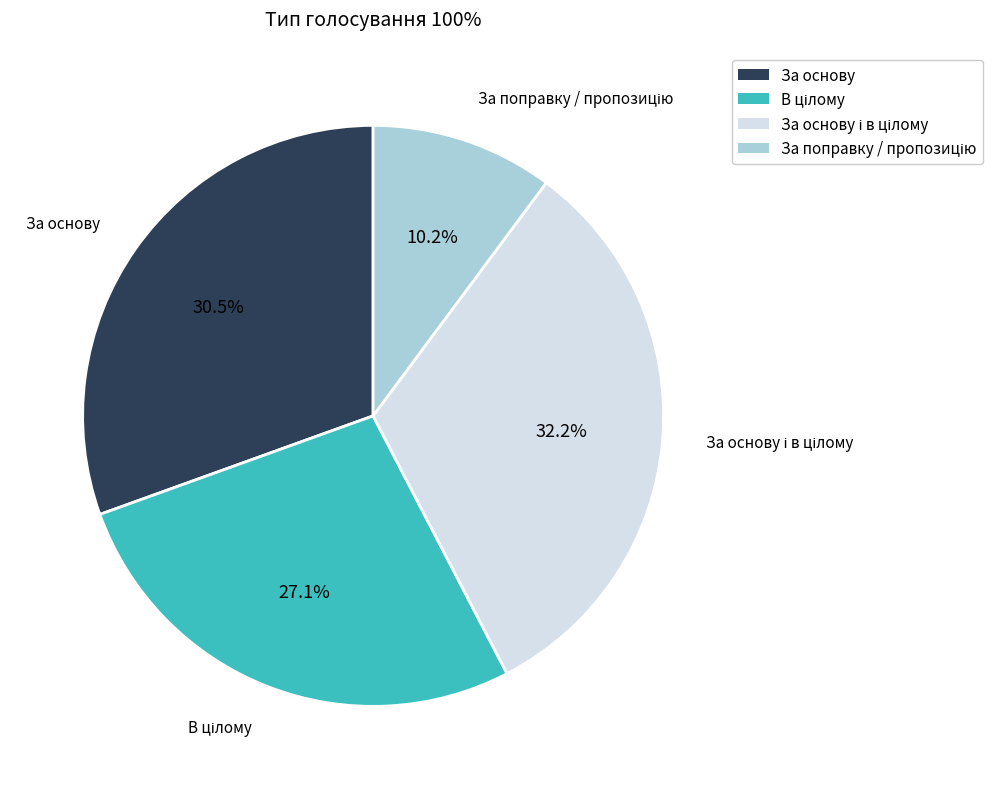

Is there any slice that represents more than half of the pie?

No